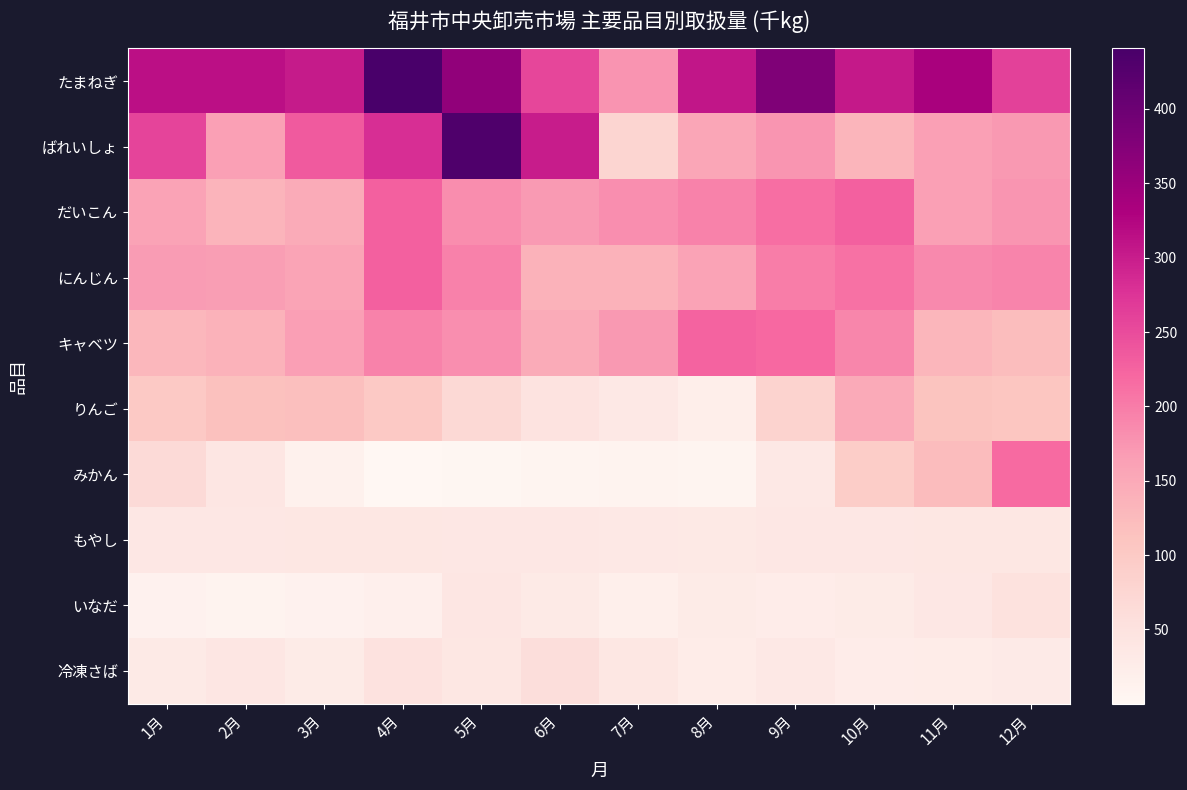

What is the difference between the highest and lowest values at 12月?

232.3